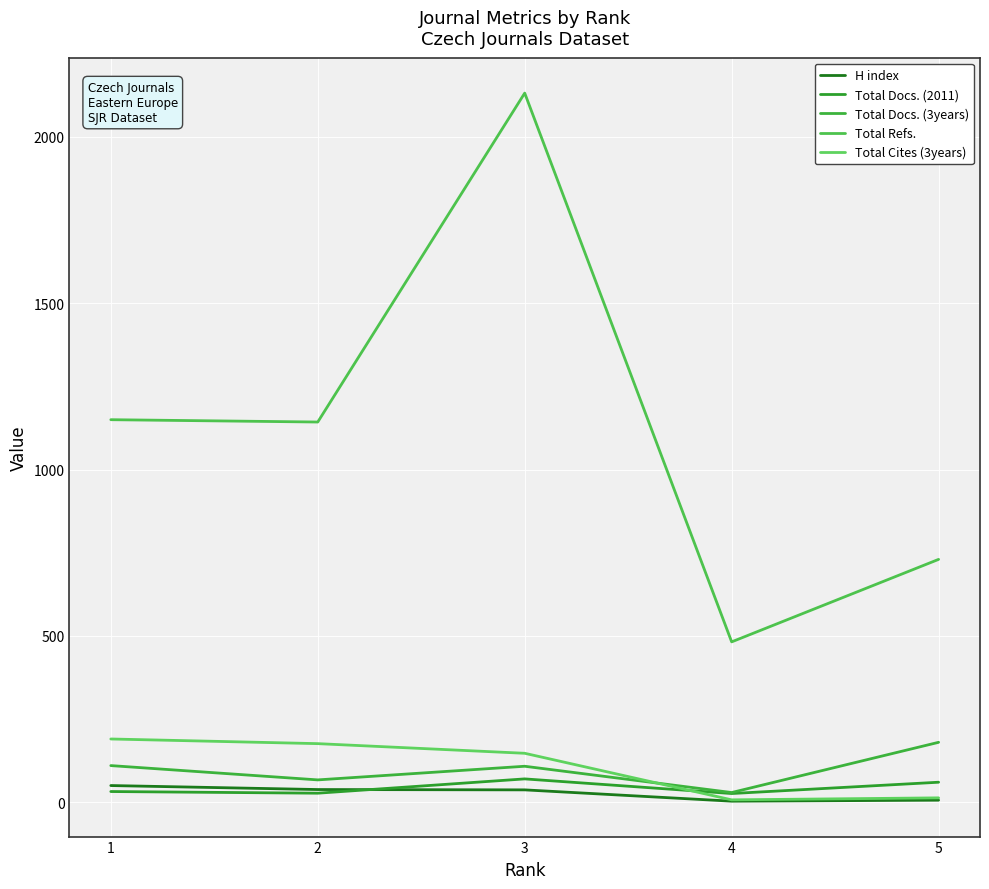

How many lines are shown in the chart?

5